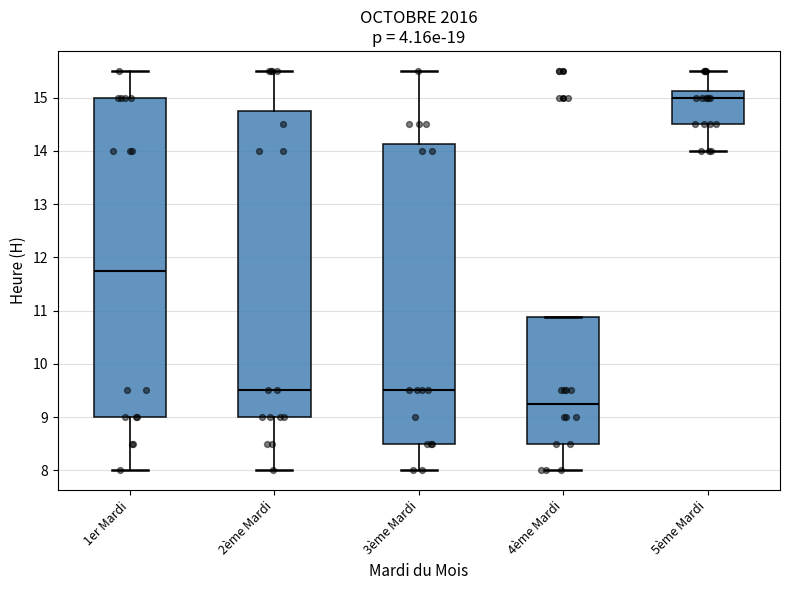

Which box has the highest median line?

5ème Mardi